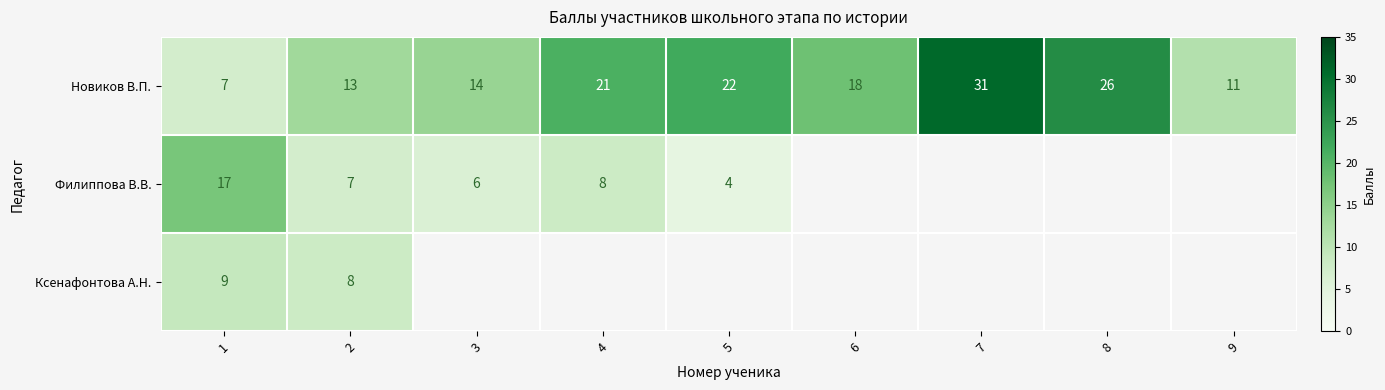

What is the maximum value shown in the chart?

31.0